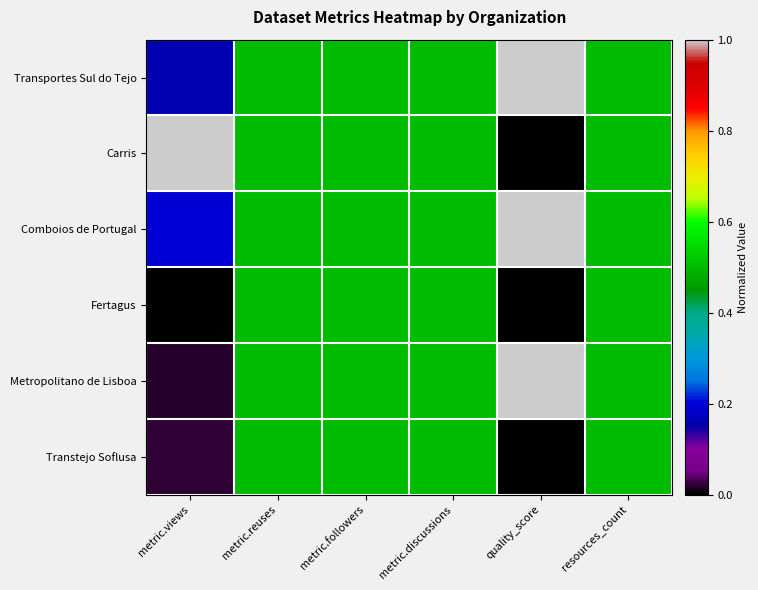

Reading left to right, list all the values displayed in this chart.

Transportes Sul do Tejo: metric.views=0.2	metric.reuses=0.5	metric.followers=0.5	metric.discussions=0.5	quality_score=1.0	resources_count=0.5
Carris: metric.views=1.0	metric.reuses=0.5	metric.followers=0.5	metric.discussions=0.5	quality_score=0.0	resources_count=0.5
Comboios de Portugal: metric.views=0.2	metric.reuses=0.5	metric.followers=0.5	metric.discussions=0.5	quality_score=1.0	resources_count=0.5
Fertagus: metric.views=0.0	metric.reuses=0.5	metric.followers=0.5	metric.discussions=0.5	quality_score=0.0	resources_count=0.5
Metropolitano de Lisboa: metric.views=0.0	metric.reuses=0.5	metric.followers=0.5	metric.discussions=0.5	quality_score=1.0	resources_count=0.5
Transtejo Soflusa: metric.views=0.0	metric.reuses=0.5	metric.followers=0.5	metric.discussions=0.5	quality_score=0.0	resources_count=0.5